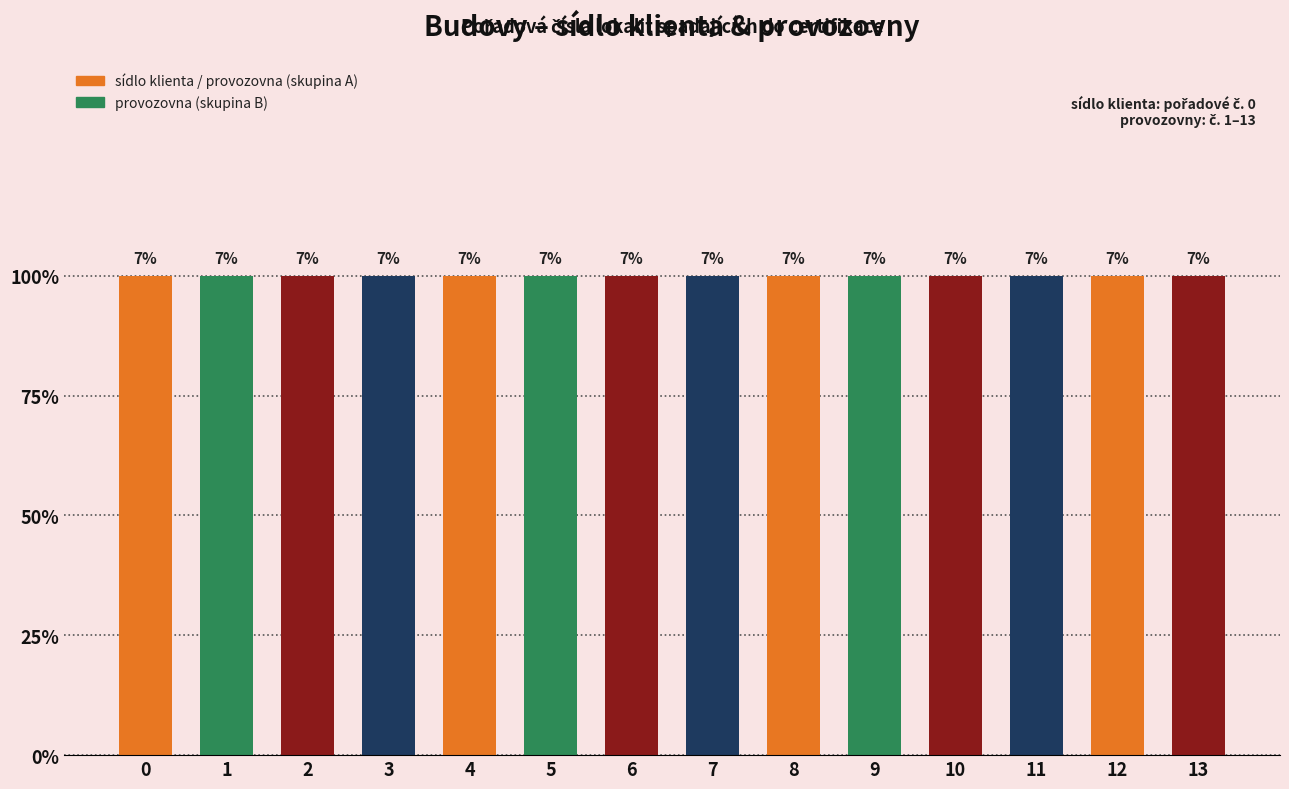

Are the bars grouped side by side (vs. stacked)?

Yes